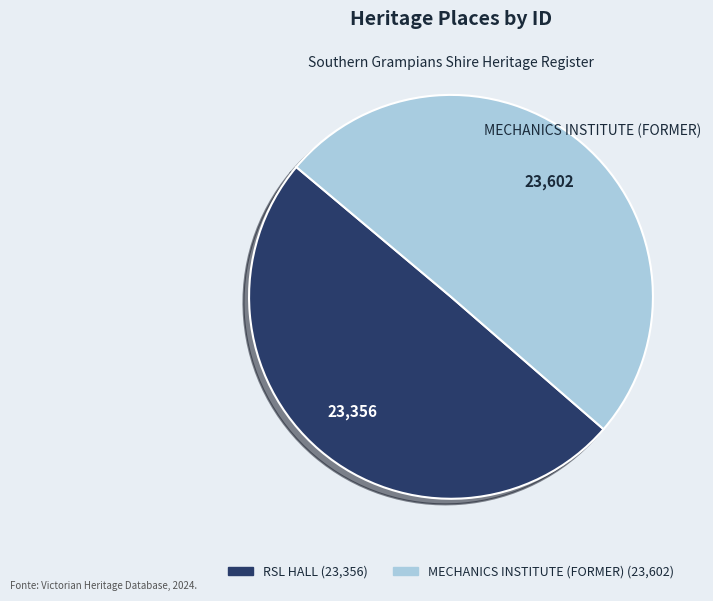

To the nearest percent, what percentage of the pie is RSL HALL?

50%